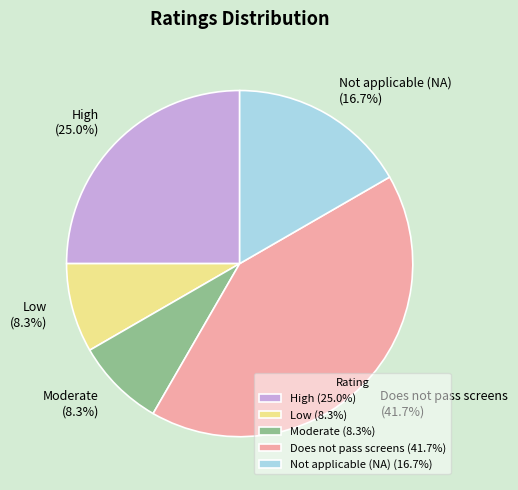

True or false: Moderate accounts for 14% of the total.

False